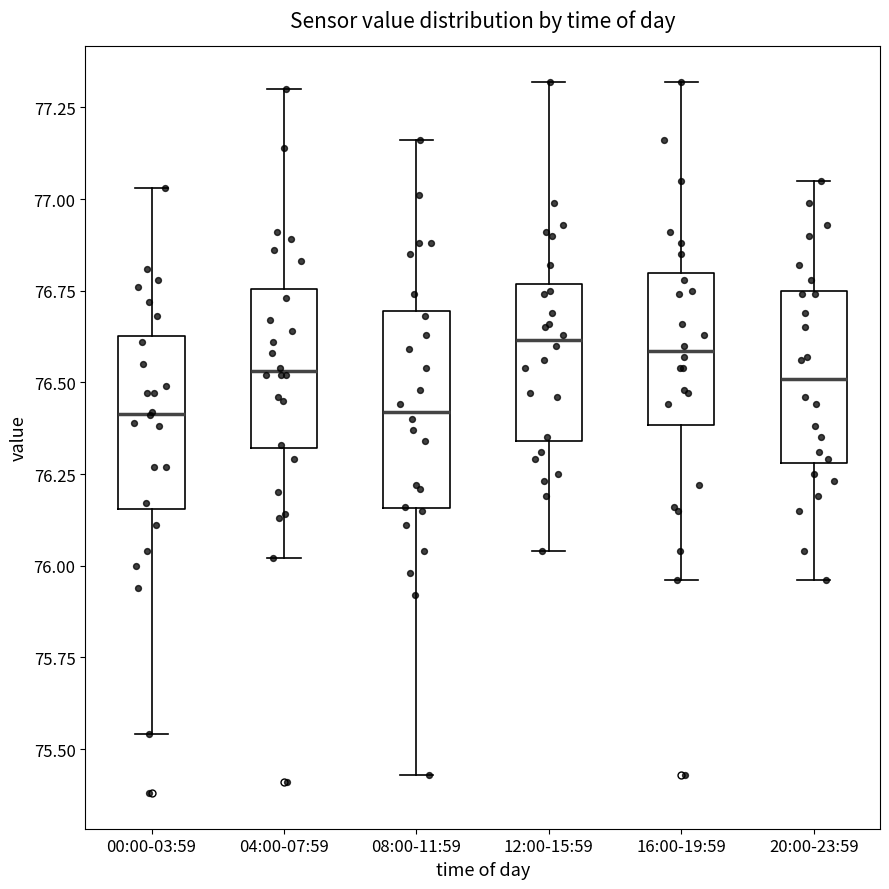

Reading left to right, transcribe this box plot: for each box, give where its median line is, the range the box spans, and where its two whiskers end, as read against the y-axis. The values are not printed on the chart, so give them approximately, as read against the axis.

00:00-03:59: median 76.40, box 76.15 to 76.65, whiskers 75.55 to 77.05
04:00-07:59: median 76.55, box 76.30 to 76.75, whiskers 76.00 to 77.30
08:00-11:59: median 76.40, box 76.15 to 76.70, whiskers 75.45 to 77.15
12:00-15:59: median 76.60, box 76.35 to 76.75, whiskers 76.05 to 77.30
16:00-19:59: median 76.60, box 76.40 to 76.80, whiskers 75.95 to 77.30
20:00-23:59: median 76.50, box 76.30 to 76.75, whiskers 75.95 to 77.05